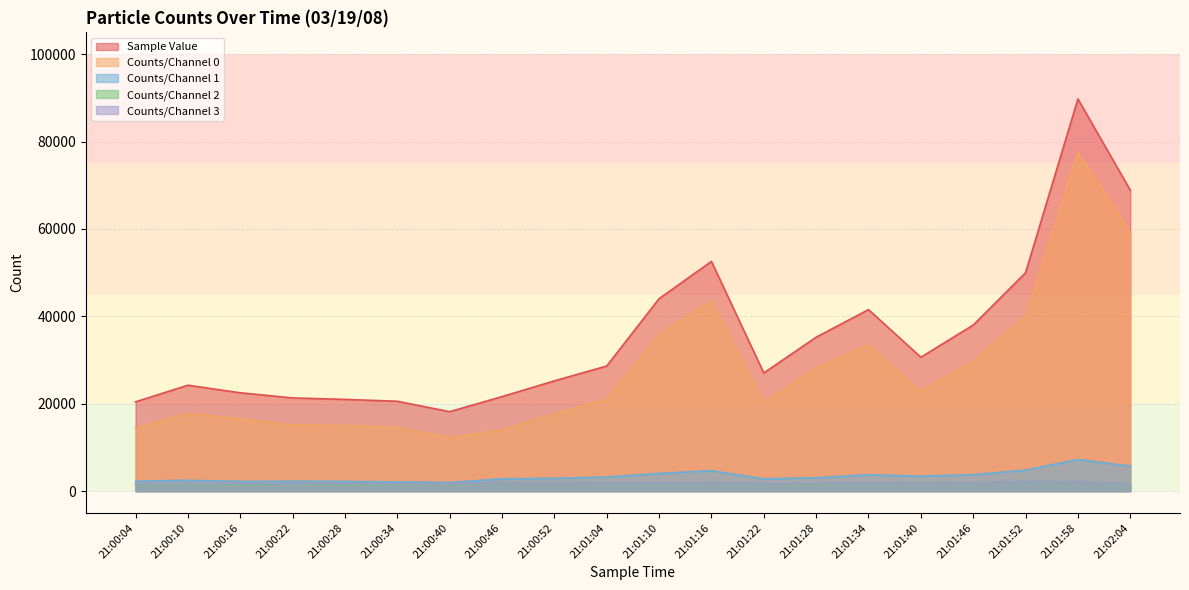

True or false: Counts/Channel 0 and Counts/Channel 3 cross at least once.

False